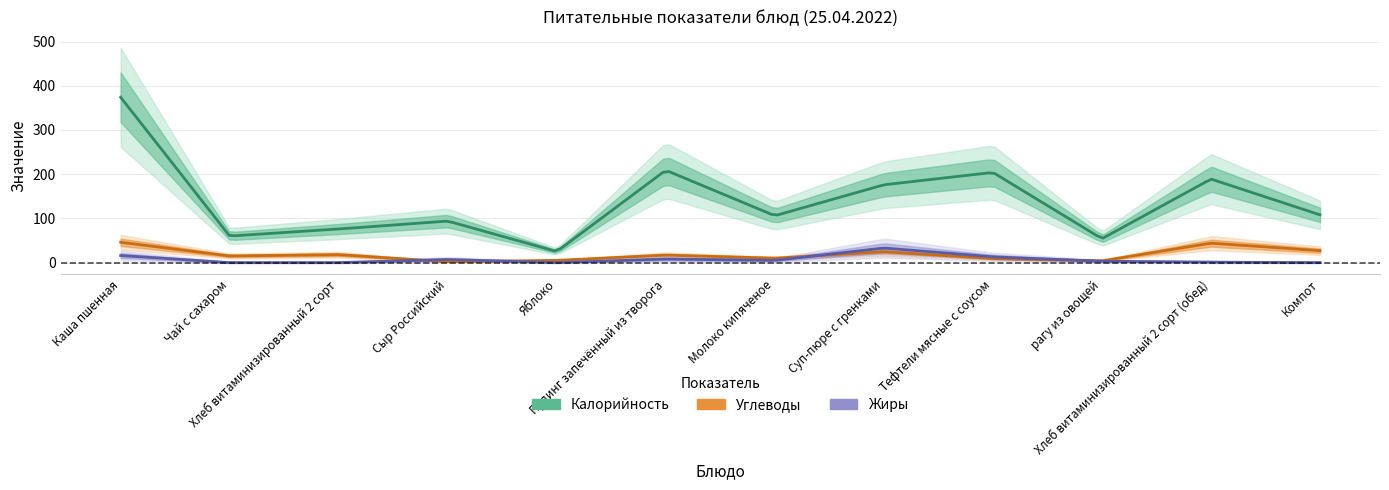

Which series changed the most between Чай с сахаром and Молоко кипяченое?

Калорийность